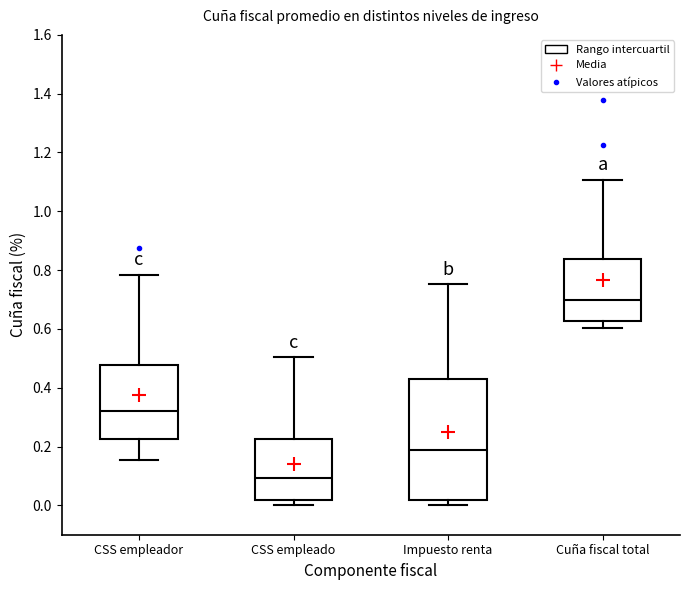

Reading left to right, transcribe this box plot: for each box, give where its median line is, the range the box spans, and where its two whiskers end, as read against the y-axis. The values are not printed on the chart, so give them approximately, as read against the axis.

CSS empleador: median 0.32, box 0.22 to 0.48, whiskers 0.16 to 0.78
CSS empleado: median 0.10, box 0.02 to 0.22, whiskers 0.00 to 0.50
Impuesto renta: median 0.18, box 0.02 to 0.42, whiskers 0.00 to 0.76
Cuña fiscal total: median 0.70, box 0.62 to 0.84, whiskers 0.60 to 1.10